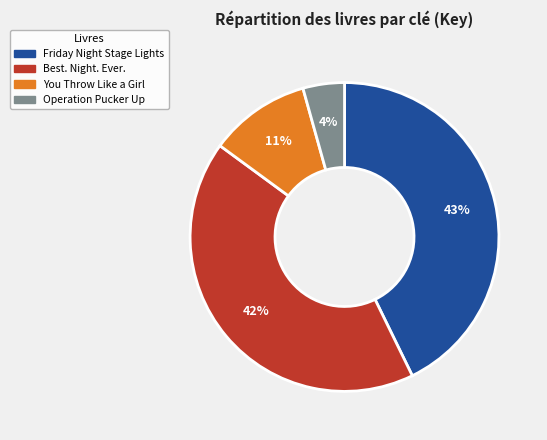

Is the sum of Operation Pucker Up and Friday Night Stage Lights greater than half?

No